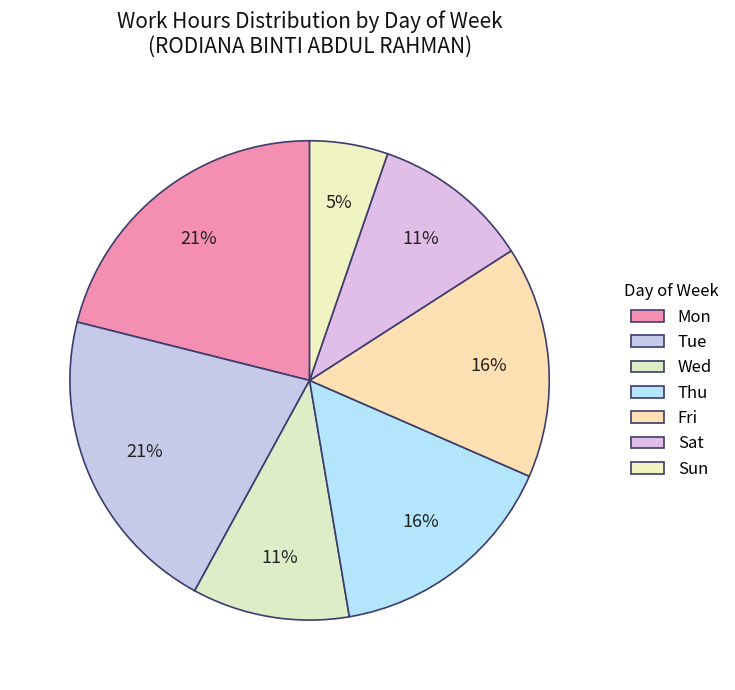

How many slices are in this pie chart?

7